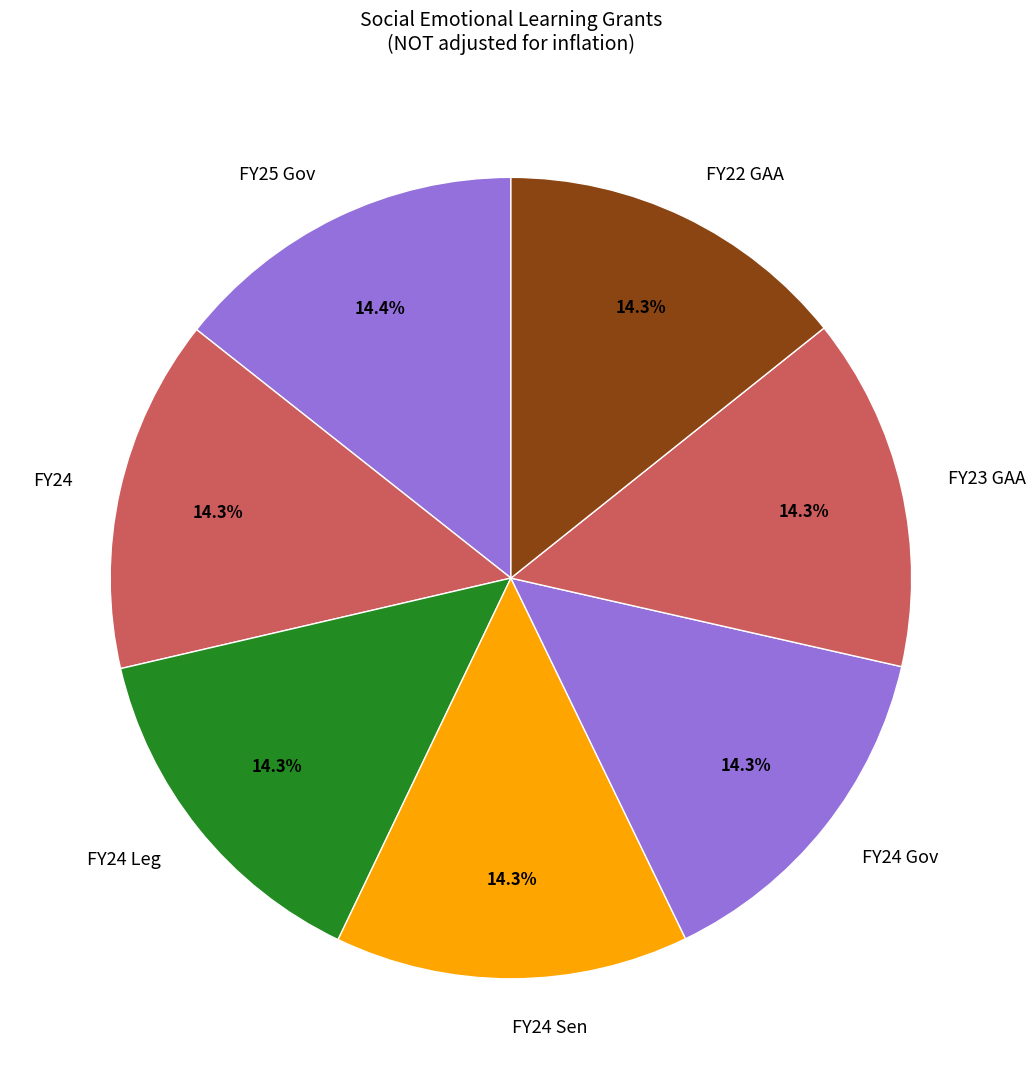

Do FY24 and FY25 Gov together represent more than half of the pie?

No